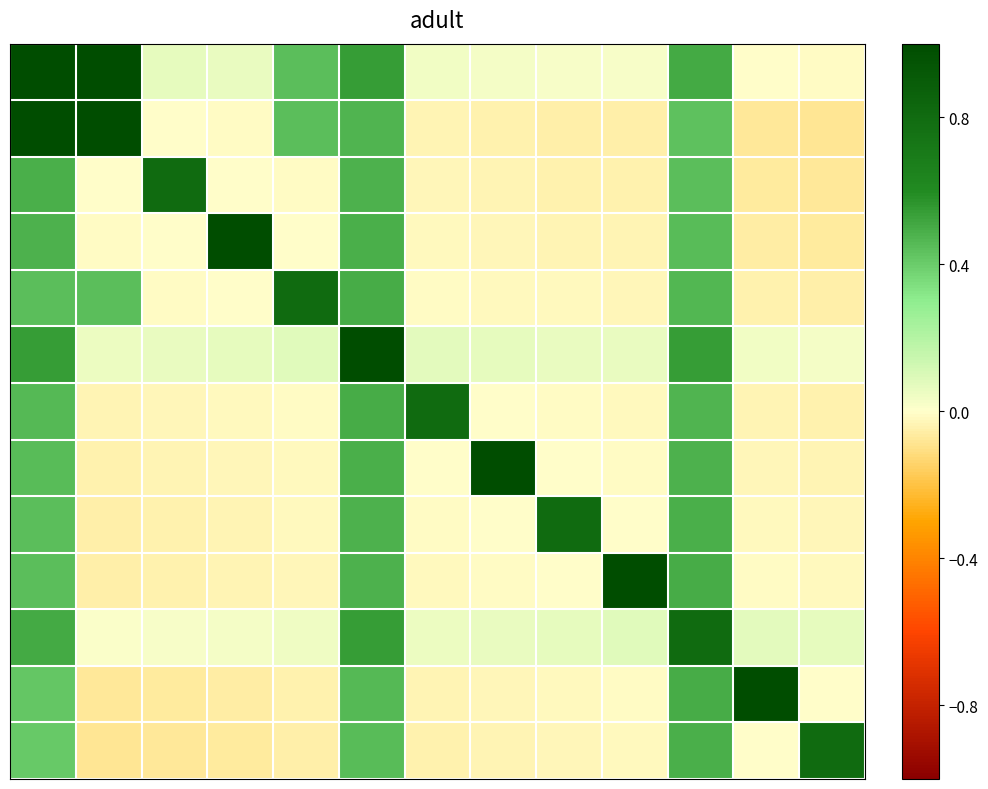

Which label corresponds to the smallest value in the chart?

12